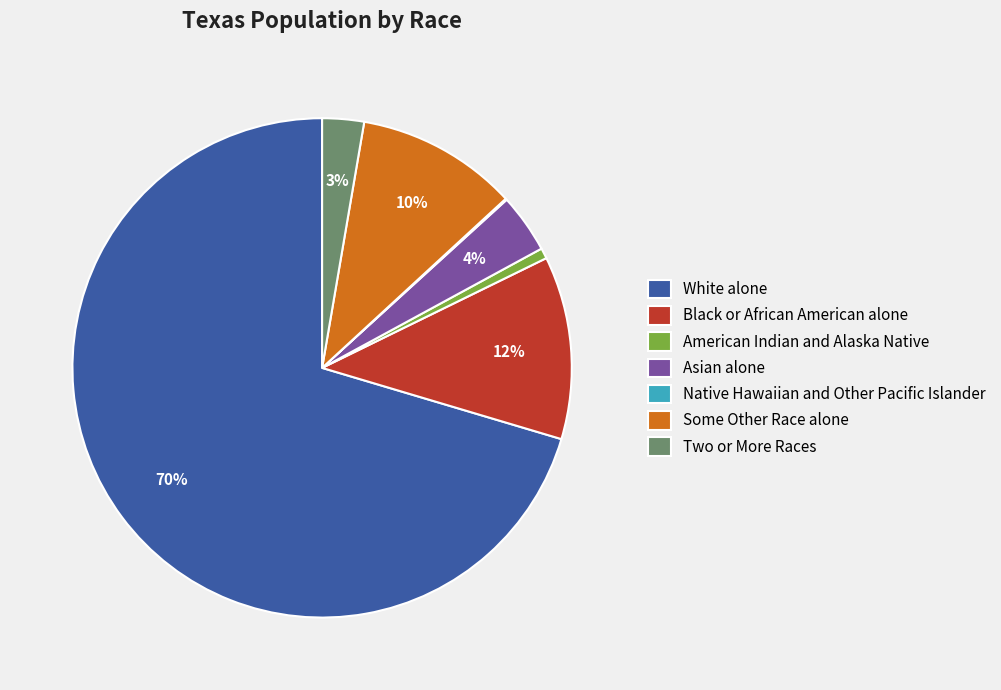

Which slice is the largest?

White alone